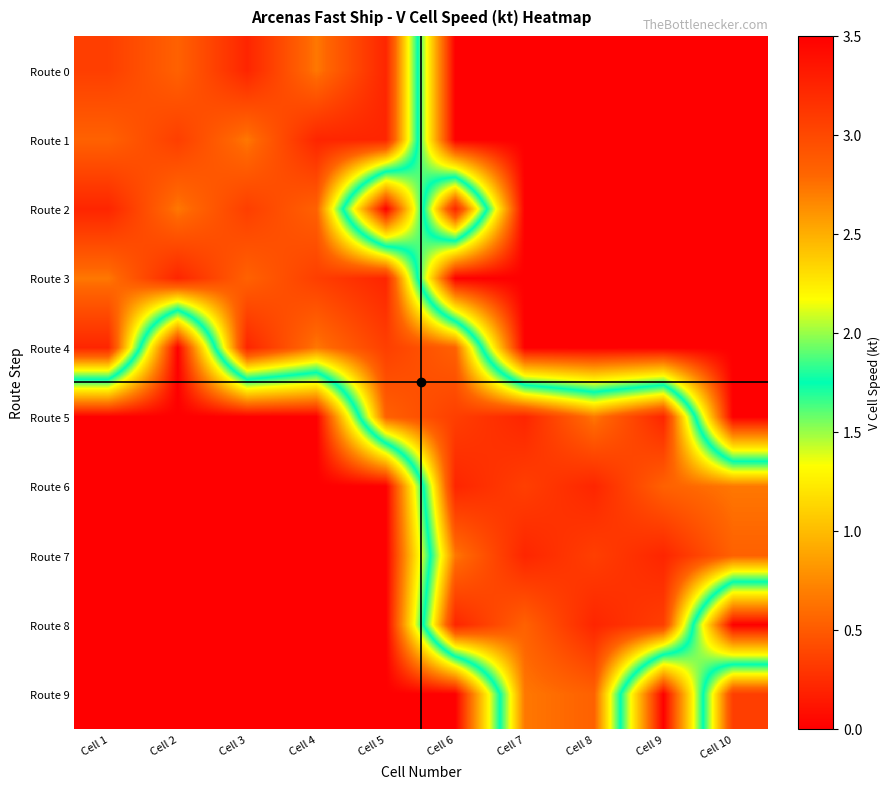

Count the number of categories in the chart.

10